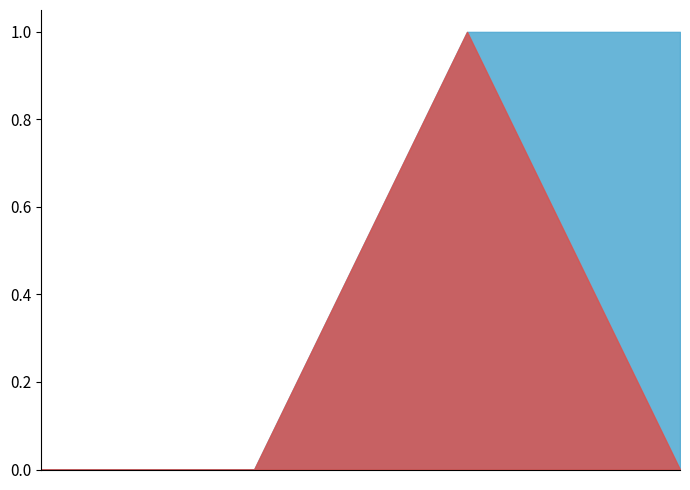

Does the chart display data point markers on the line(s)?

No